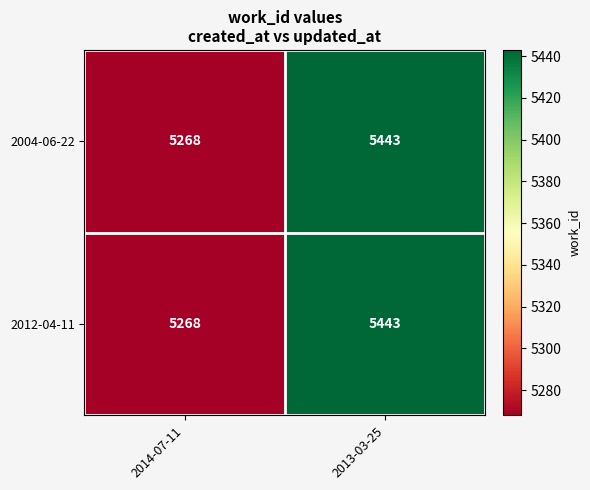

Is it true that 2012-04-11 equals 5268 at 2014-07-11?

True